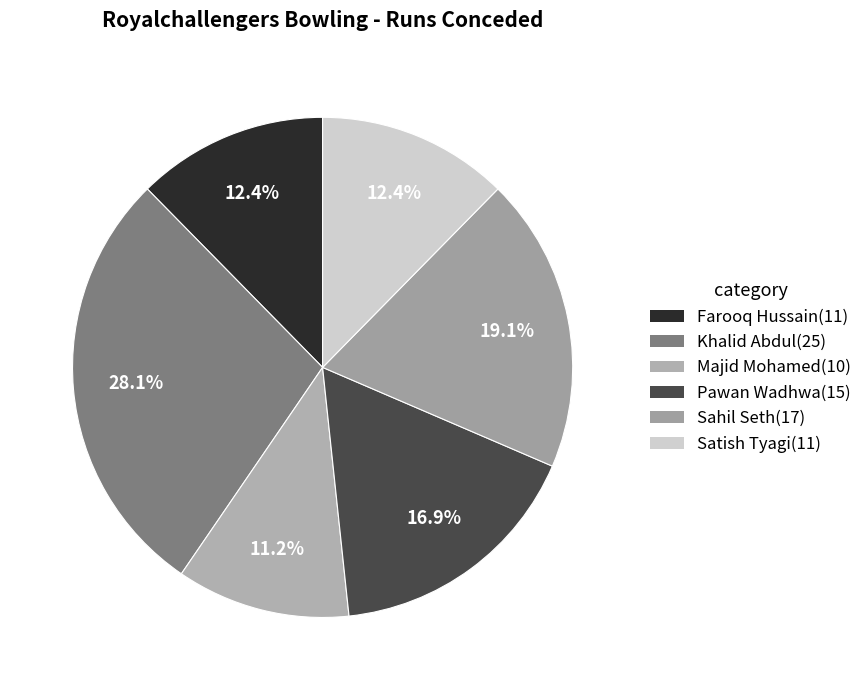

True or false: Sahil Seth accounts for 19% of the total.

True